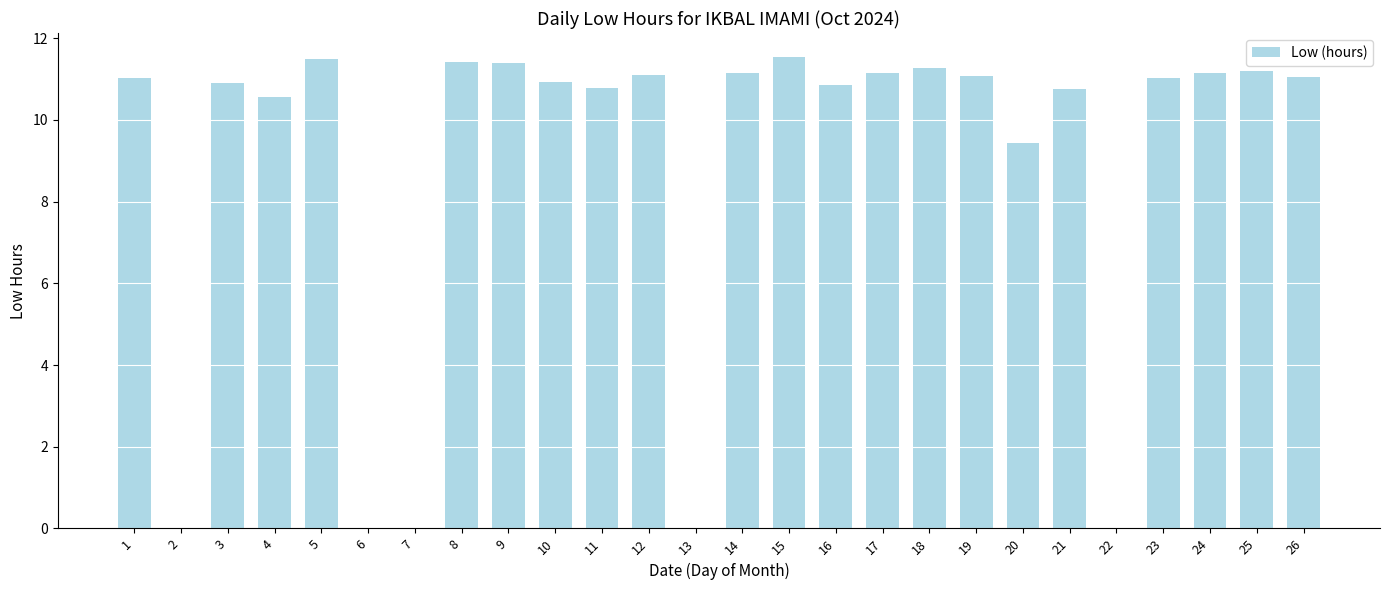

The value at 8 is 11.4. True or false?

True